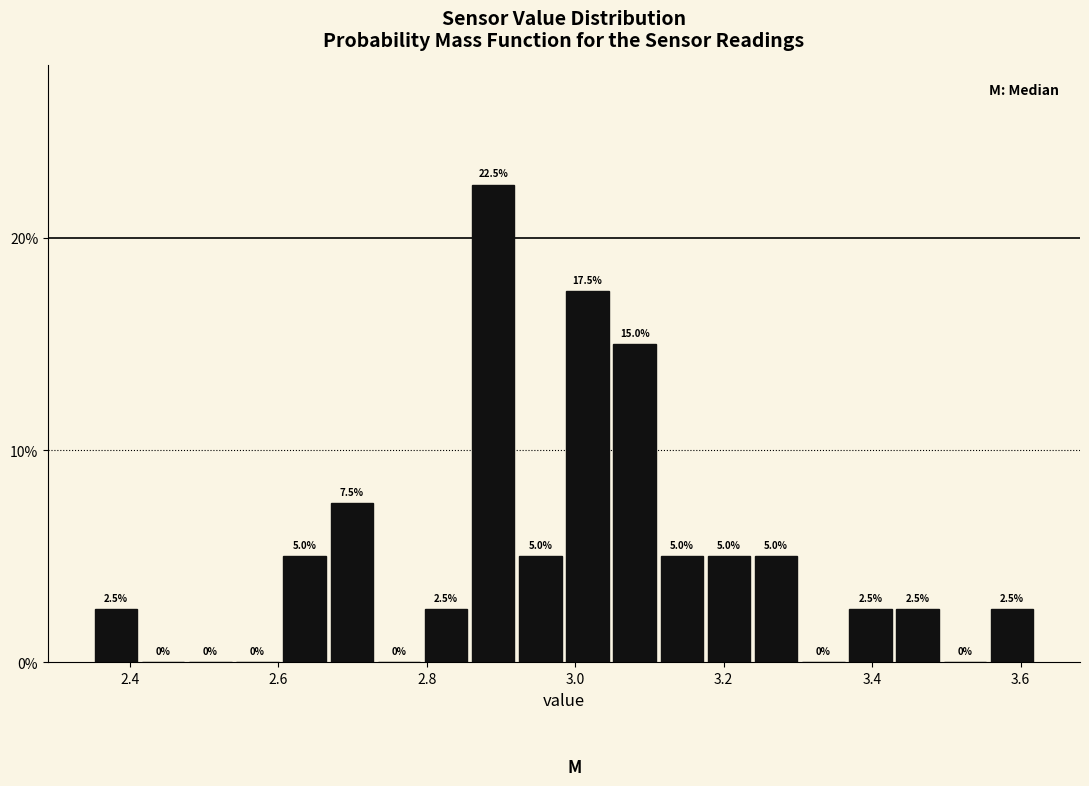

Read against the x-axis, roughly where is the centre of the tallest bar?

2.88